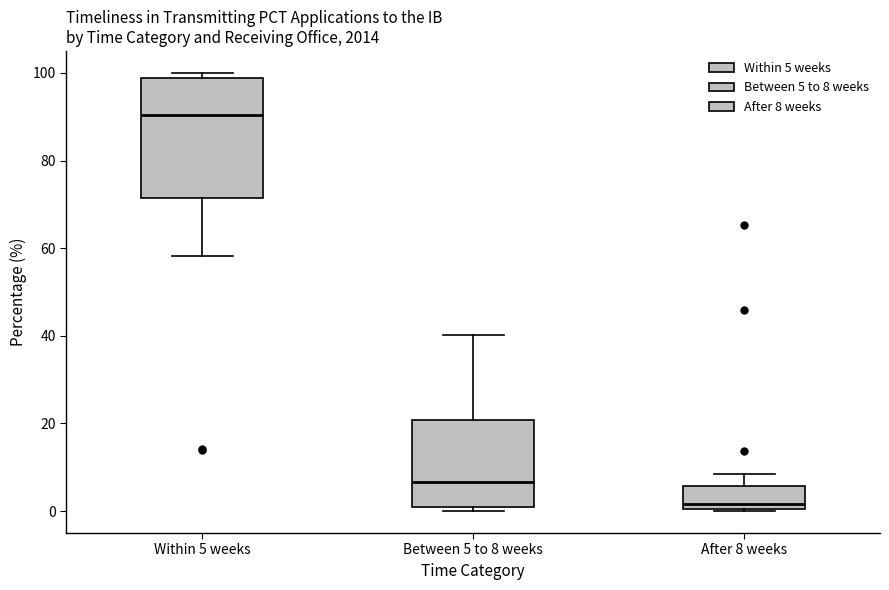

Reading left to right, read every box against the y-axis: the position of its median line, the range the box covers, and the ends of its whiskers. The values are not printed on the chart, so give them approximately, as read against the axis.

Within 5 weeks: median 90, box 72 to 98, whiskers 58 to 100
Between 5 to 8 weeks: median 6, box 2 to 20, whiskers 0 to 40
After 8 weeks: median 2, box 0 to 6, whiskers 0 to 8